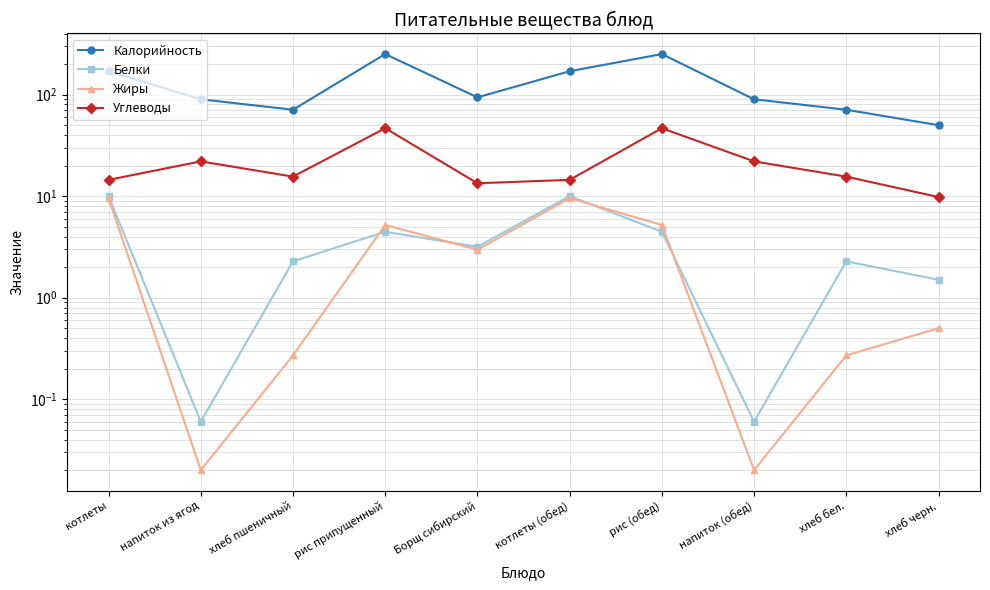

At which category does the chart reach its peak across all series?

рис припущенный